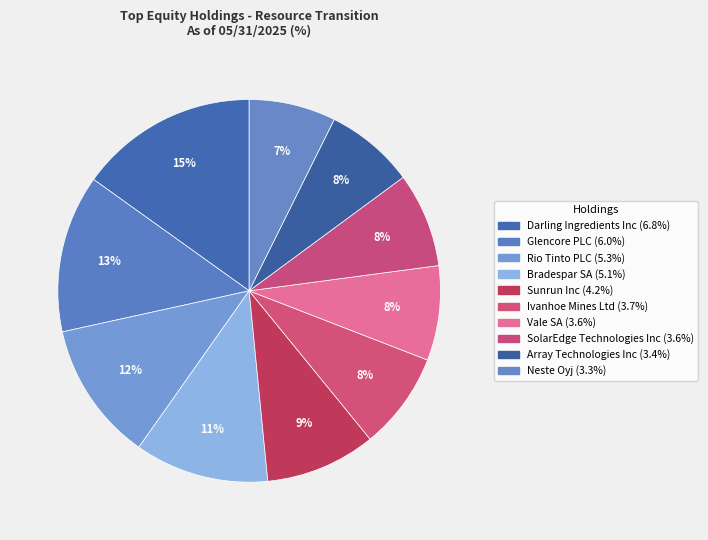

To the nearest percent, what is the average slice percentage?

10%